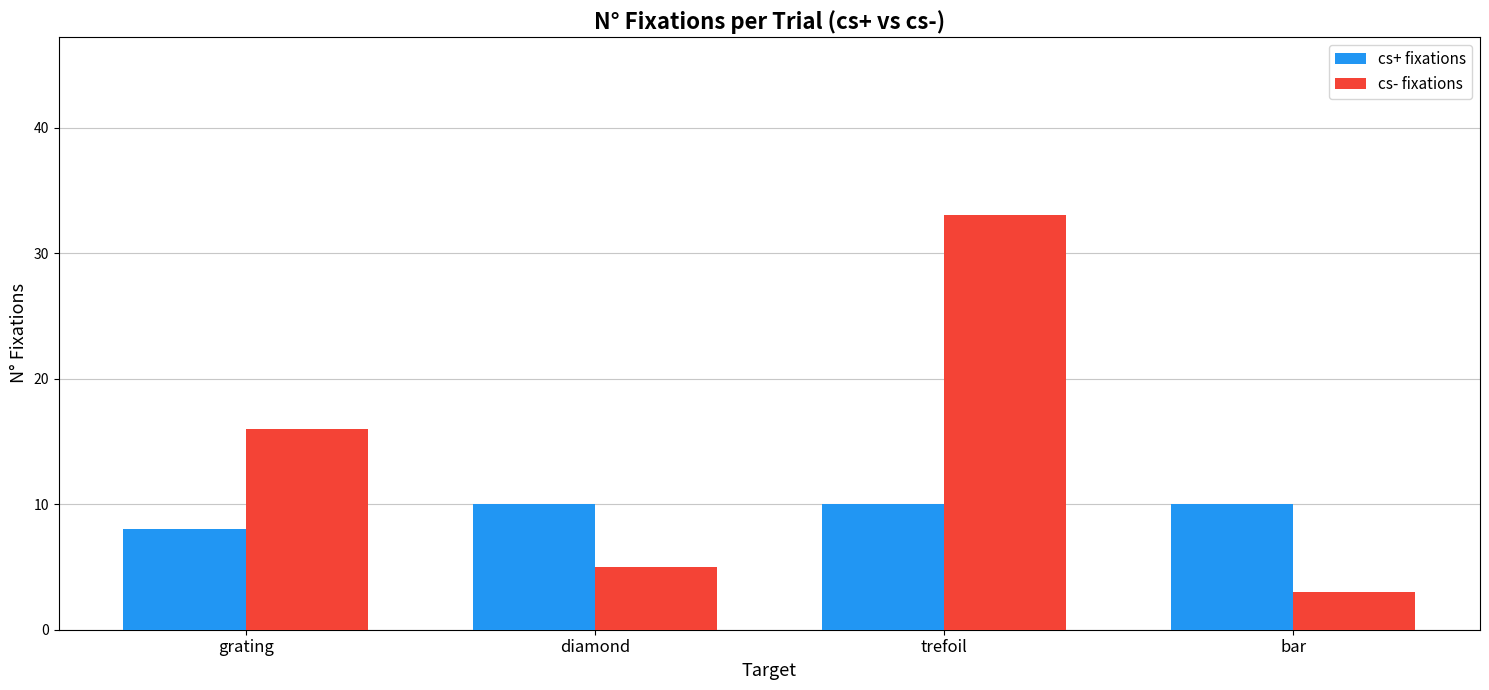

What is the value of the cs- fixations bar at the 1st from the left?

16